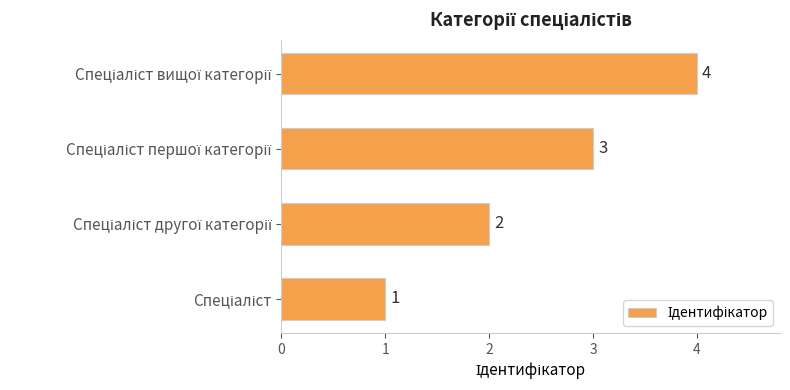

Count the number of data series in this chart.

1